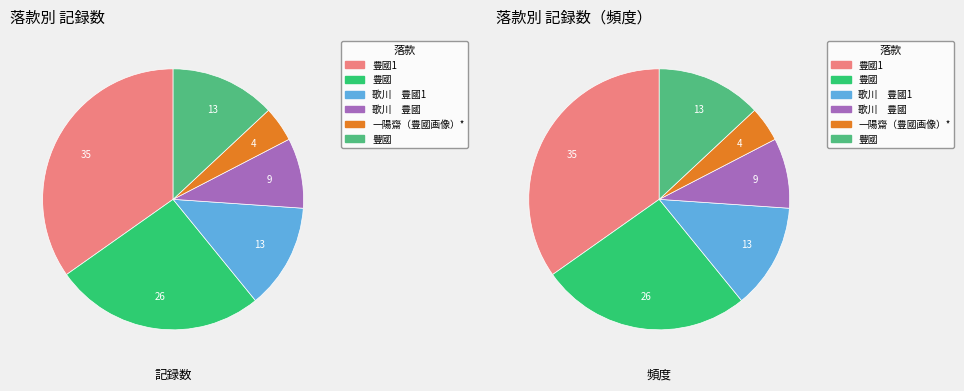

To the nearest percent, what is the difference between the 豐國 and 一陽齋（豊國画像）* slice percentages?

9%